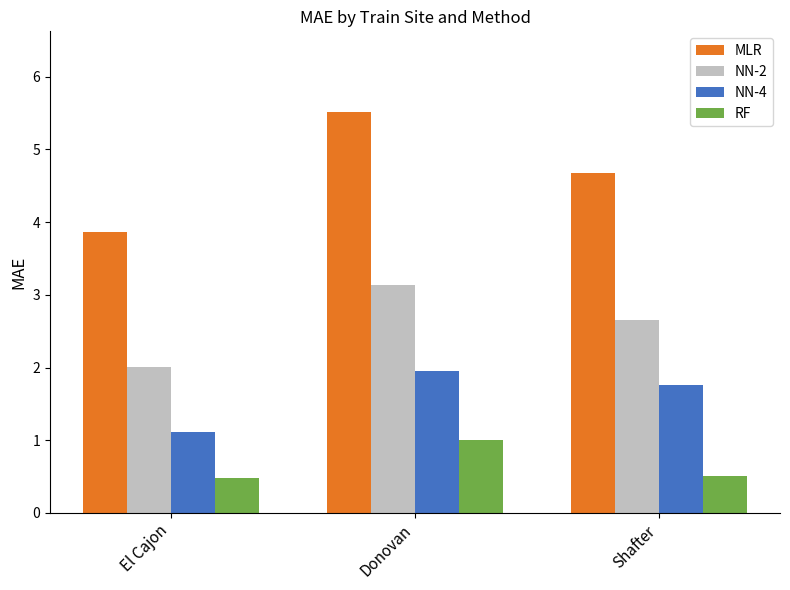

List the series in order of their peak value, lowest first.

RF, NN-4, NN-2, MLR